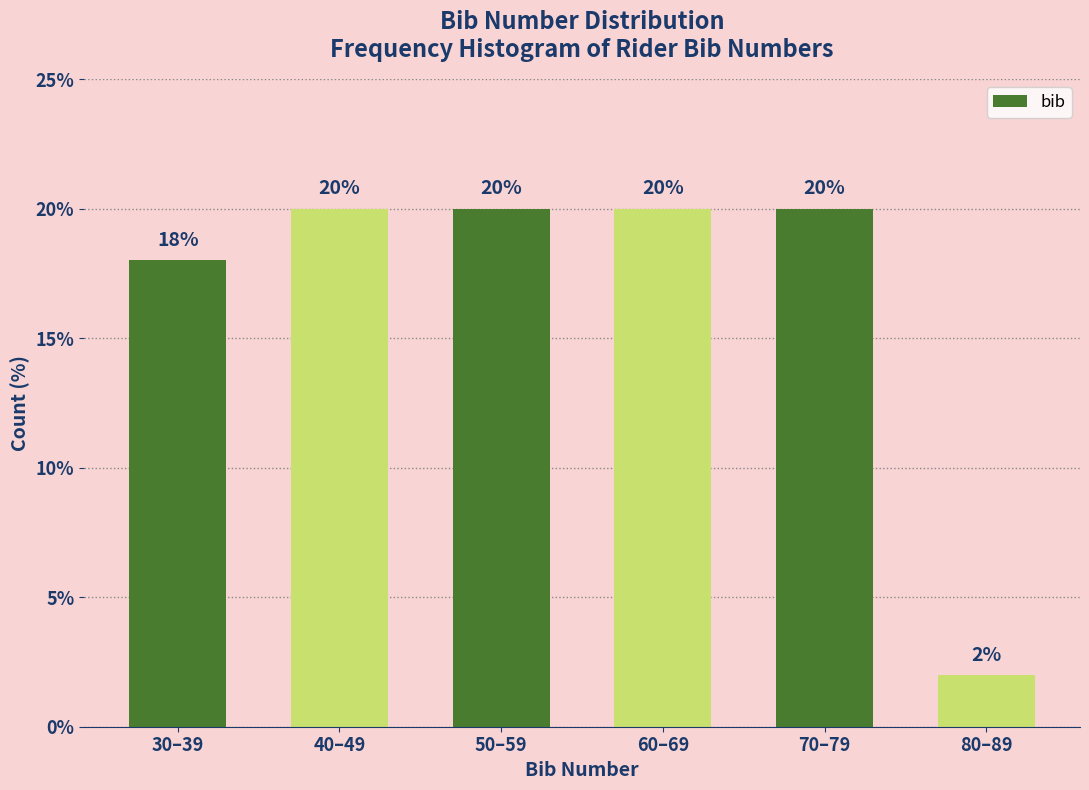

Reading right to left, transcribe all the data shown in this chart.

80–89=2	70–79=20	60–69=20	50–59=20	40–49=20	30–39=18